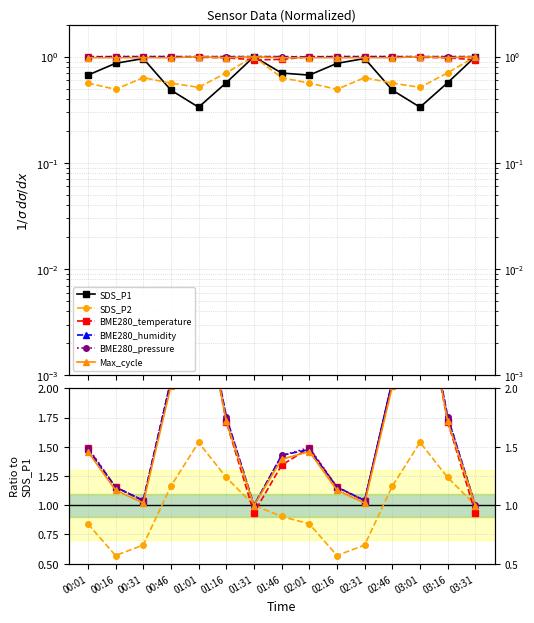

How many interior local peaks does the BME280_pressure series have?

3